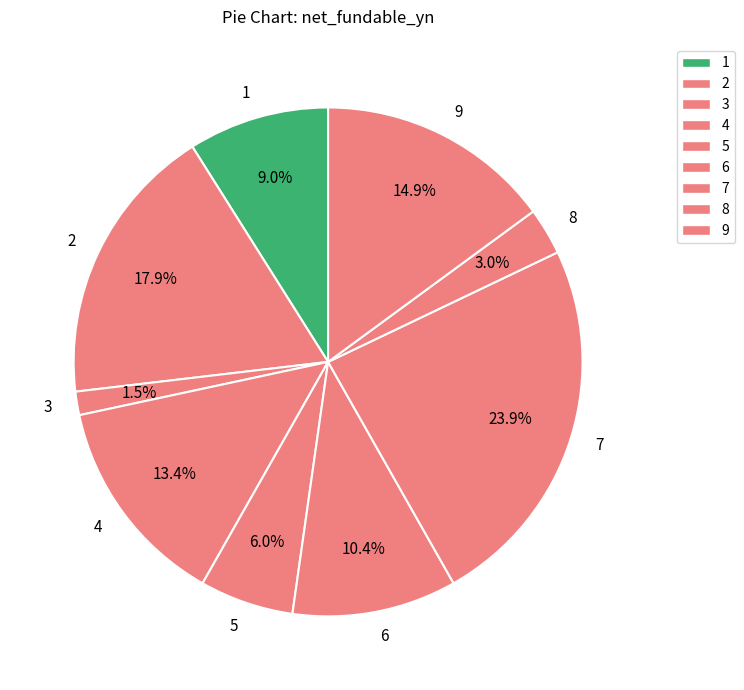

Between 9 and 1, which is larger?

9